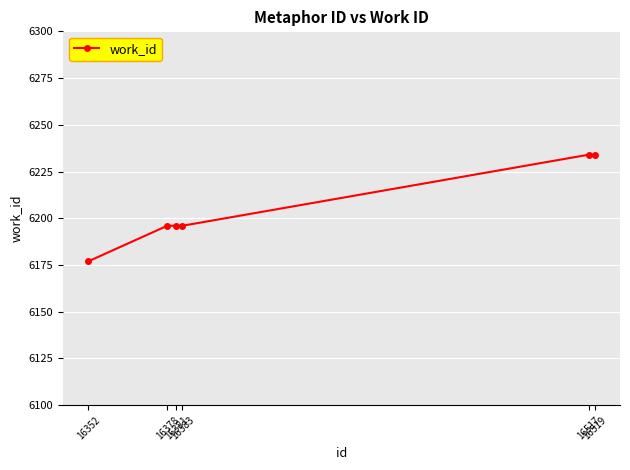

Count the values in the range 6196 to 6234.

5